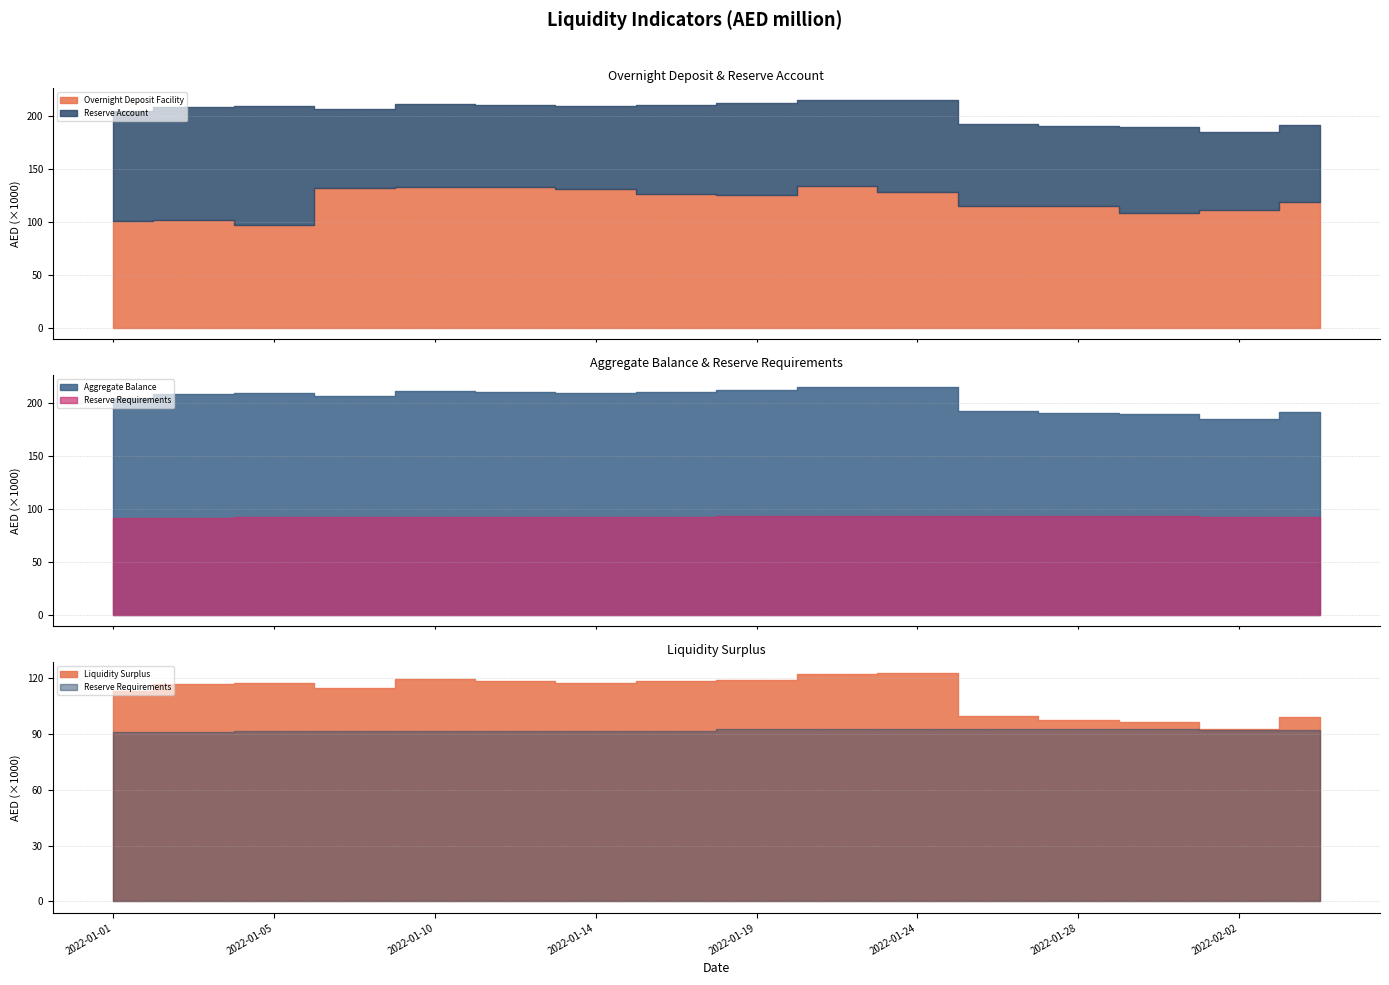

Reading left to right, what are all the values shown in this chart?

Overnight Deposit Facility: 2022-01-01=100271.0	2022-01-03=101678.4	2022-01-05=97062.0	2022-01-07=131799.8	2022-01-10=132768.0	2022-01-12=133200.8	2022-01-14=130551.4	2022-01-17=126357.8	2022-01-19=125036.8	2022-01-21=133583.8	2022-01-24=127572.0	2022-01-26=115220.7	2022-01-28=114792.2	2022-01-31=108656.1	2022-02-02=111210.6	2022-02-04=118528.7
Reserve Account: 2022-01-01=103986.8	2022-01-03=106327.6	2022-01-05=112149.6	2022-01-07=74779.7	2022-01-10=78353.0	2022-01-12=76868.3	2022-01-14=78607.4	2022-01-17=83635.2	2022-01-19=86573.1	2022-01-21=81427.6	2022-01-24=87553.8	2022-01-26=77140.4	2022-01-28=75358.7	2022-01-31=80302.6	2022-02-02=73559.4	2022-02-04=72570.2
Aggregate Balance: 2022-01-01=204257.8	2022-01-03=208006.0	2022-01-05=209211.5	2022-01-07=206579.5	2022-01-10=211121.0	2022-01-12=210069.1	2022-01-14=209158.8	2022-01-17=209993.0	2022-01-19=211609.9	2022-01-21=215011.4	2022-01-24=215125.8	2022-01-26=192361.1	2022-01-28=190150.9	2022-01-31=188958.8	2022-02-02=184770.1	2022-02-04=191098.9
Reserve Requirements: 2022-01-01=90973.5	2022-01-03=90973.5	2022-01-05=91653.9	2022-01-07=91653.9	2022-01-10=91653.9	2022-01-12=91653.9	2022-01-14=91653.9	2022-01-17=91653.9	2022-01-19=92663.6	2022-01-21=92663.6	2022-01-24=92663.6	2022-01-26=92663.6	2022-01-28=92663.6	2022-01-31=92663.6	2022-02-02=92088.0	2022-02-04=92088.0
Liquidity Surplus: 2022-01-01=113284.3	2022-01-03=117032.5	2022-01-05=117557.6	2022-01-07=114925.6	2022-01-10=119467.1	2022-01-12=118415.2	2022-01-14=117504.8	2022-01-17=118339.1	2022-01-19=118946.2	2022-01-21=122347.8	2022-01-24=122462.1	2022-01-26=99697.4	2022-01-28=97487.2	2022-01-31=96295.1	2022-02-02=92682.0	2022-02-04=99010.8